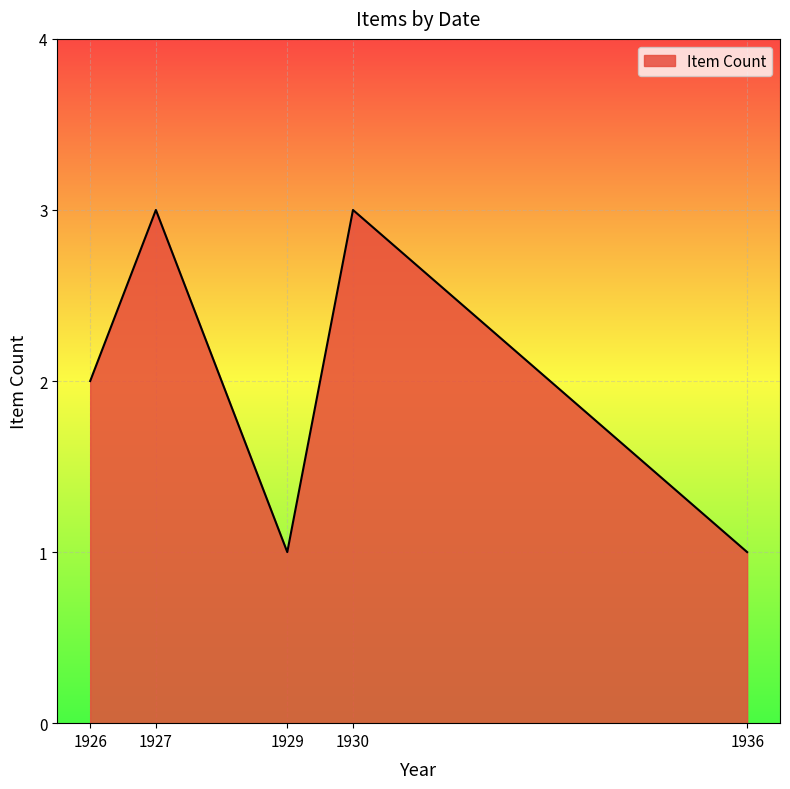

What is the greatest value displayed?

3